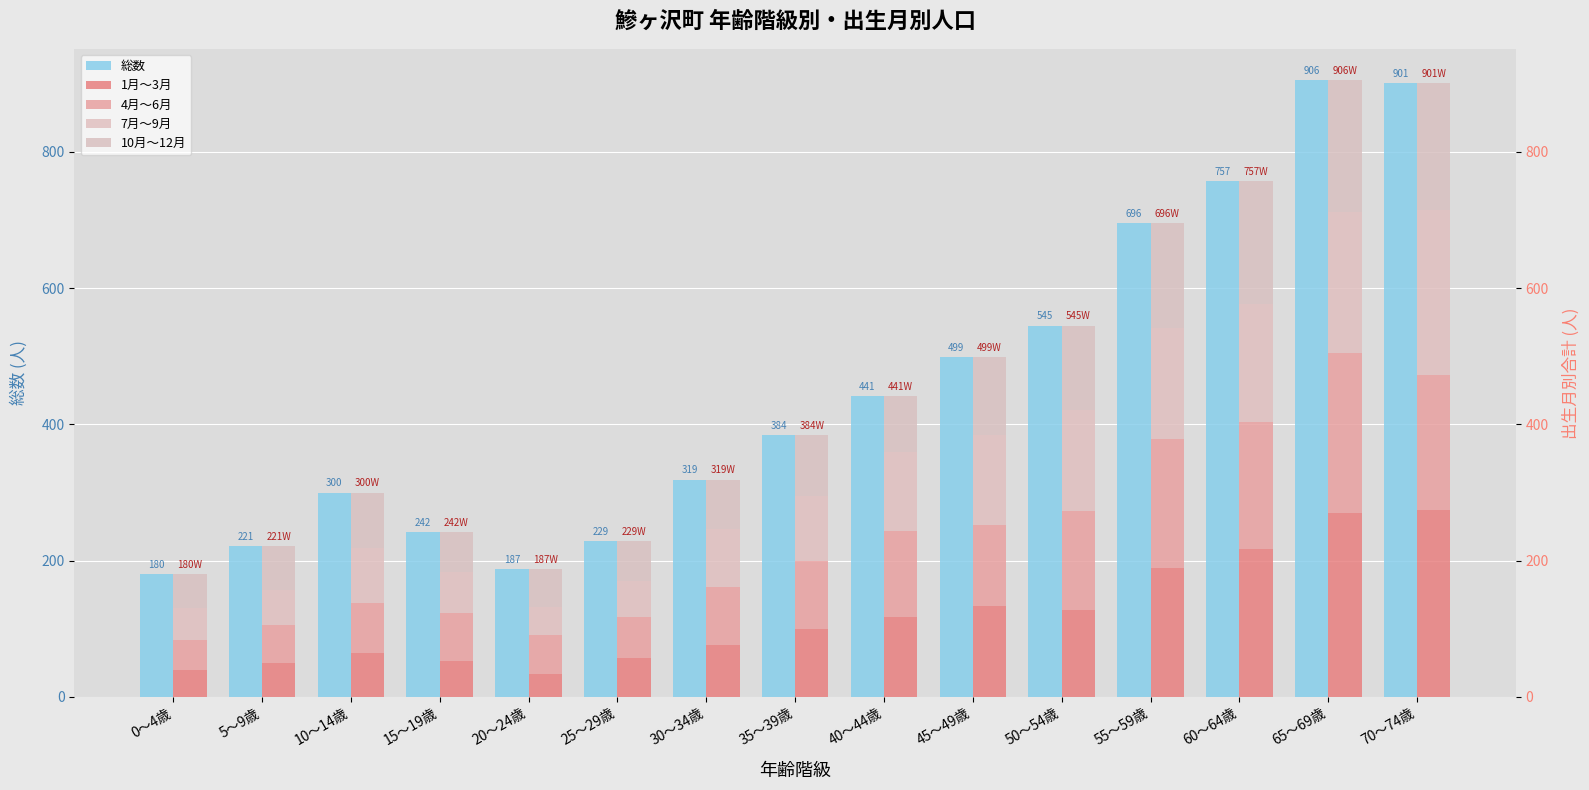

Is it true that 1月～3月 equals 270 at 65～69歳?

True